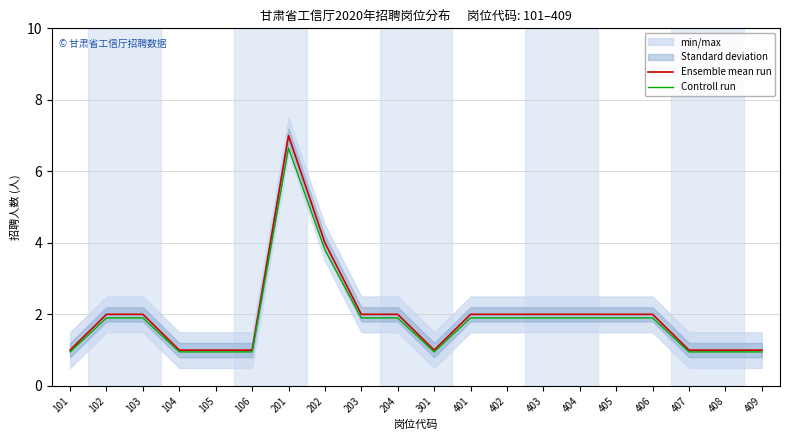

Reading left to right, extract all data points from this chart.

Ensemble mean run: 101=1.0	102=2.0	103=2.0	104=1.0	105=1.0	106=1.0	201=7.0	202=4.0	203=2.0	204=2.0	301=1.0	401=2.0	402=2.0	403=2.0	404=2.0	405=2.0	406=2.0	407=1.0	408=1.0	409=1.0
Controll run: 101=0.9	102=1.9	103=1.9	104=0.9	105=0.9	106=0.9	201=6.6	202=3.8	203=1.9	204=1.9	301=0.9	401=1.9	402=1.9	403=1.9	404=1.9	405=1.9	406=1.9	407=0.9	408=0.9	409=0.9